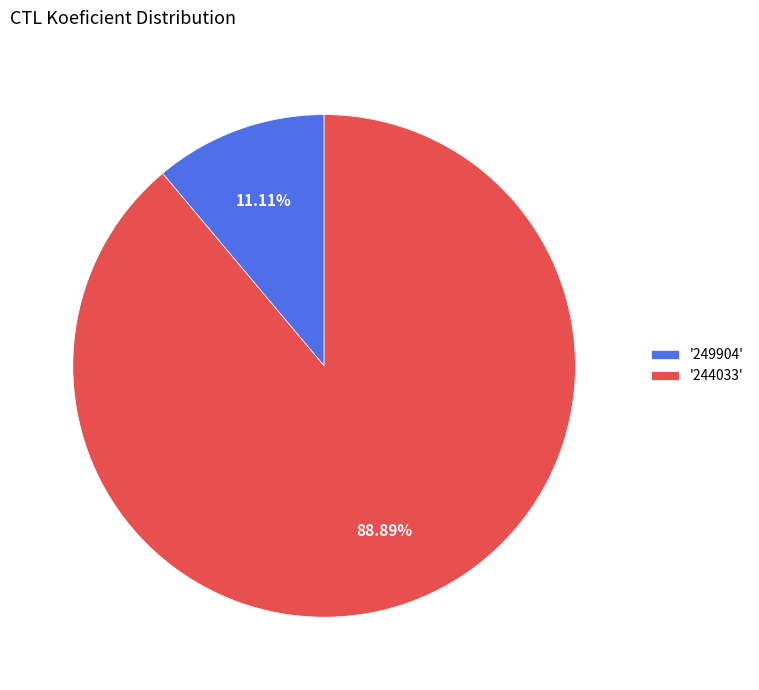

Is there any slice that represents more than half of the pie?

Yes